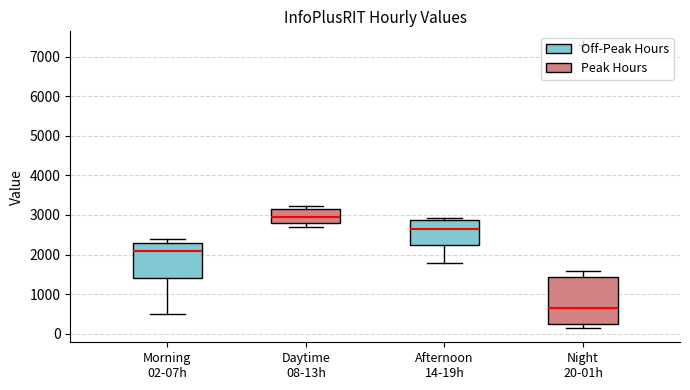

Reading left to right, read every box against the y-axis: the position of its median line, the range the box covers, and the ends of its whiskers. The values are not printed on the chart, so give them approximately, as read against the axis.

Morning 02-07h: median 2100, box 1400 to 2300, whiskers 500 to 2400
Daytime 08-13h: median 3000, box 2800 to 3100, whiskers 2700 to 3200
Afternoon 14-19h: median 2700, box 2200 to 2900, whiskers 1800 to 2900 (just above the box's upper edge)
Night 20-01h: median 700, box 300 to 1400, whiskers 100 to 1600